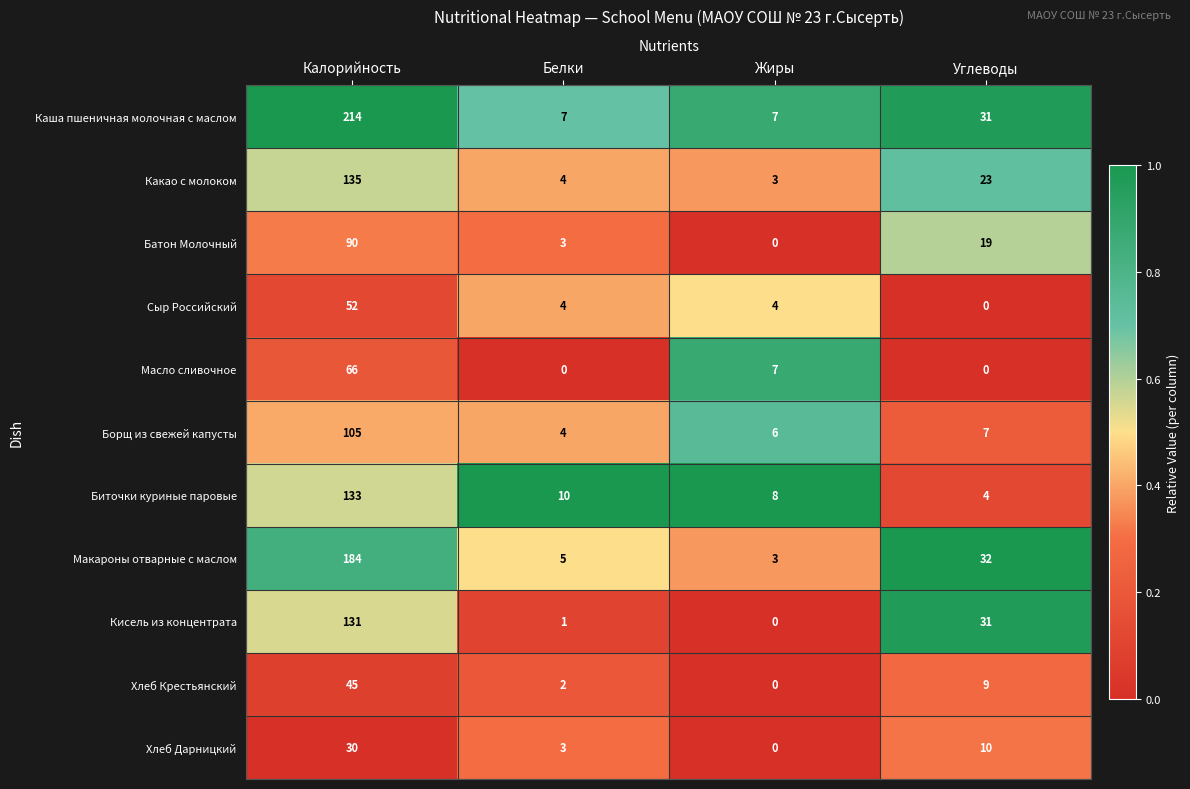

What is the difference between the Хлеб Дарницкий values at Углеводы and Жиры?

10